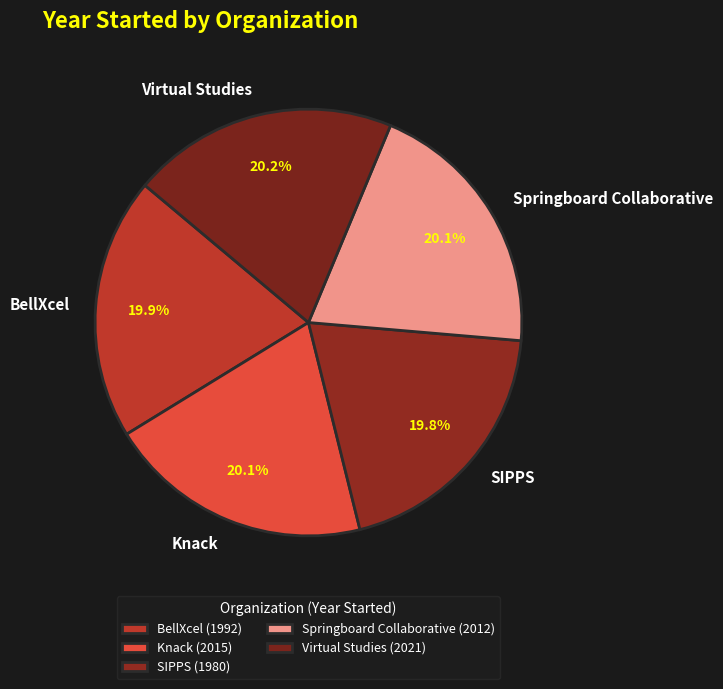

Does Knack account for over 50% of the chart?

No